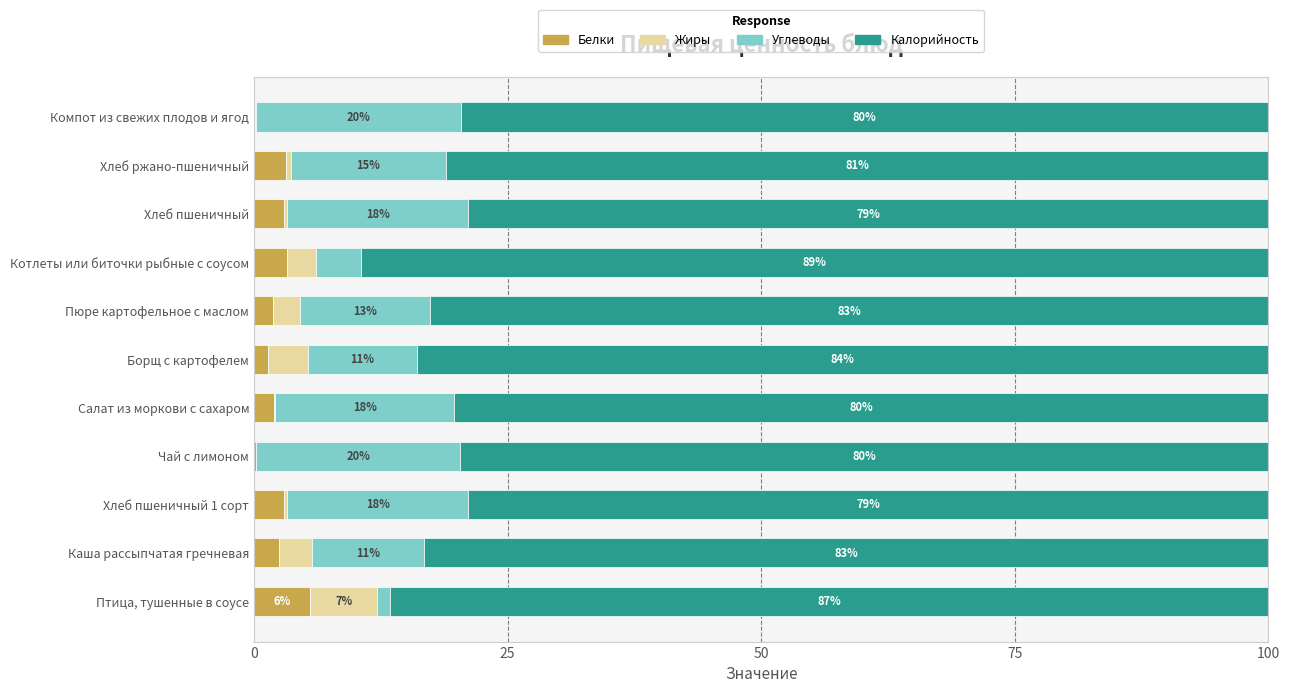

At which label does Белки reach its peak?

Птица, тушенные в соусе